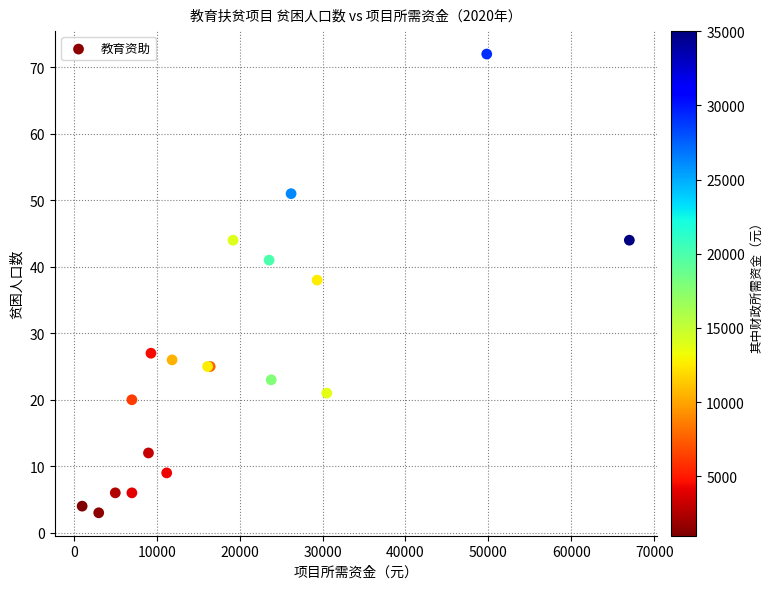

What Y value in the scatter plot is closest to 37?

38